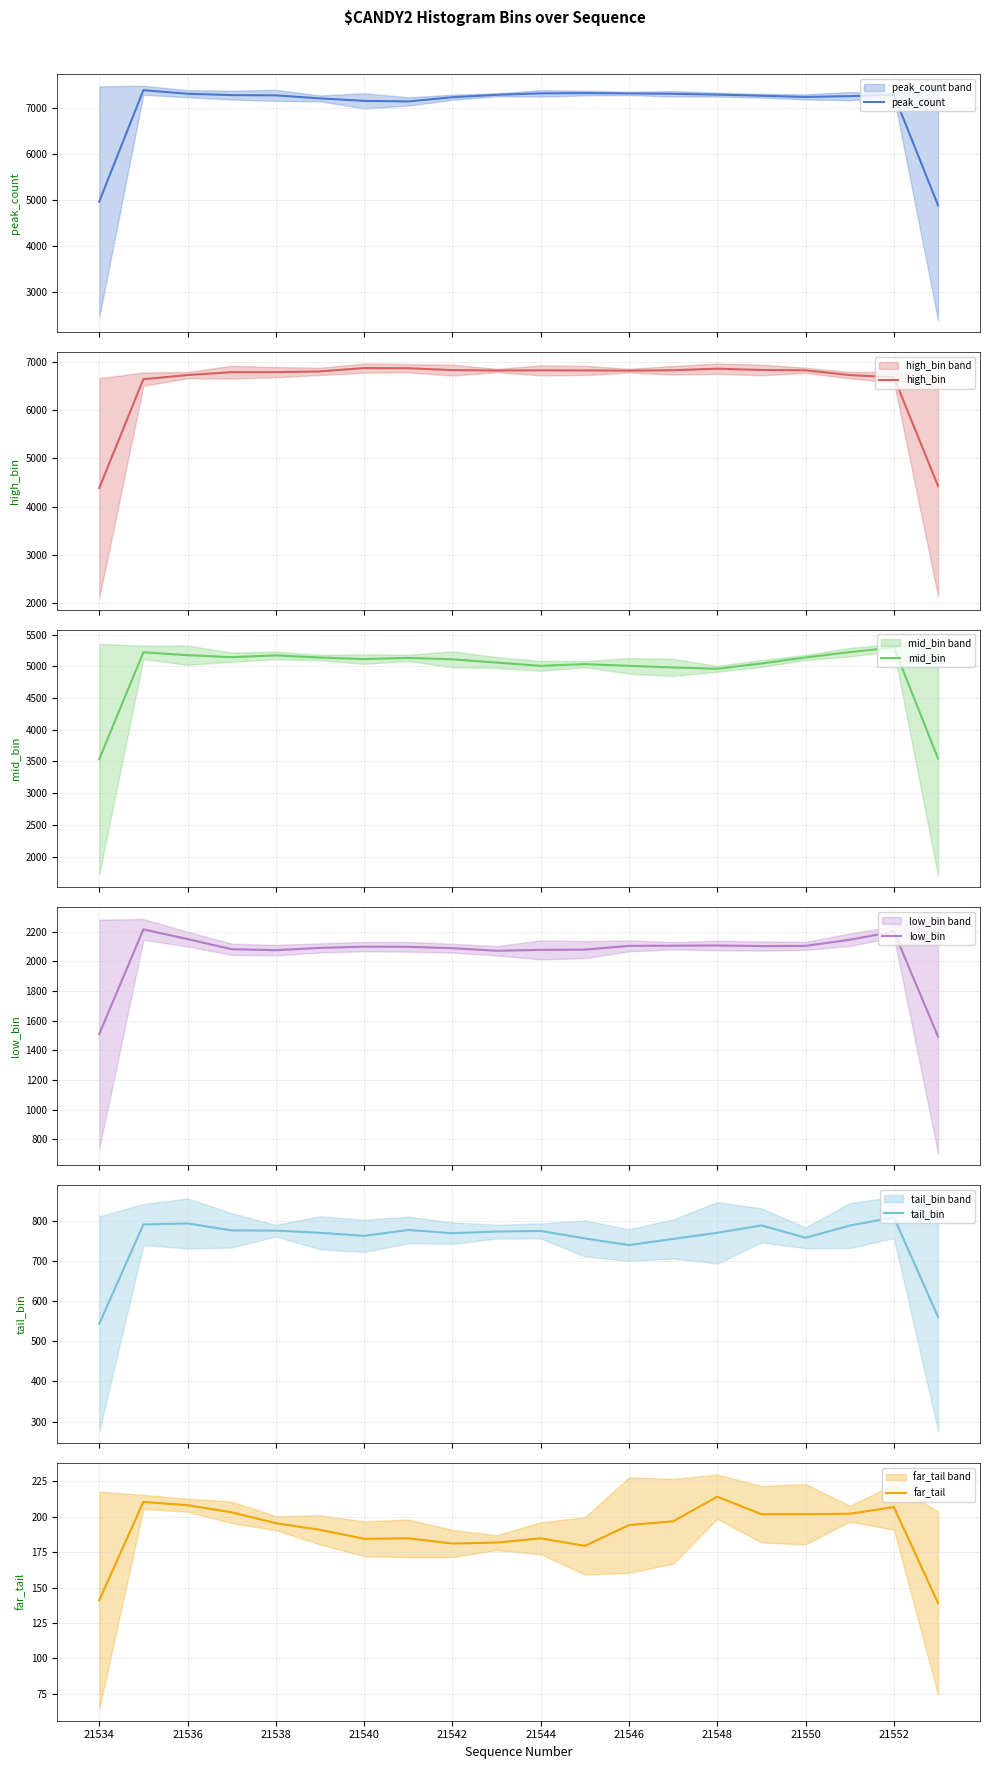

What is the maximum value for mid_bin?

5298.7